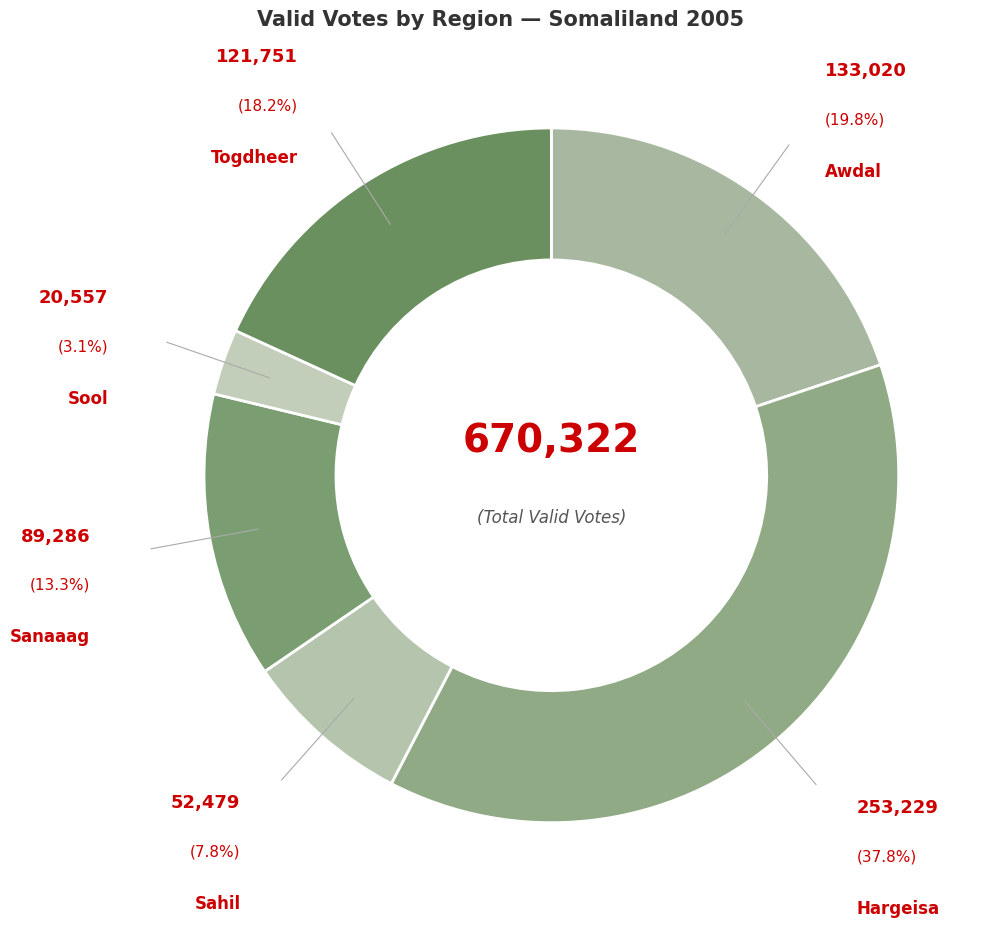

How many slices are in this pie chart?

6